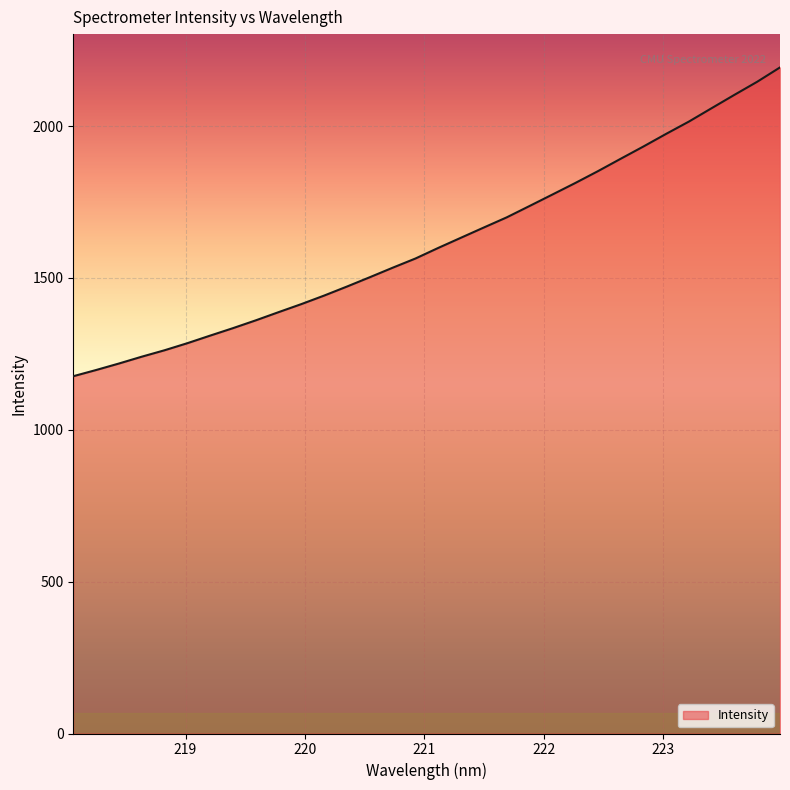

What is the minimum value shown in the chart?

1176.5